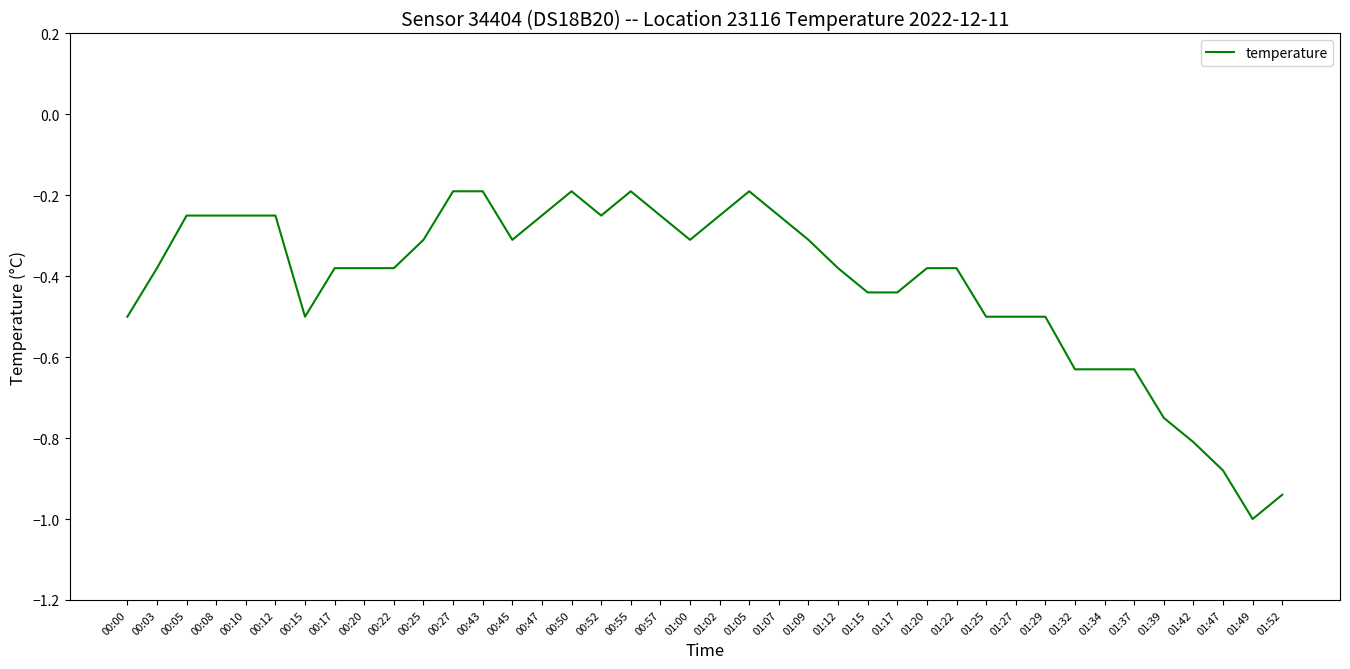

What position from the right is 00:55?

23